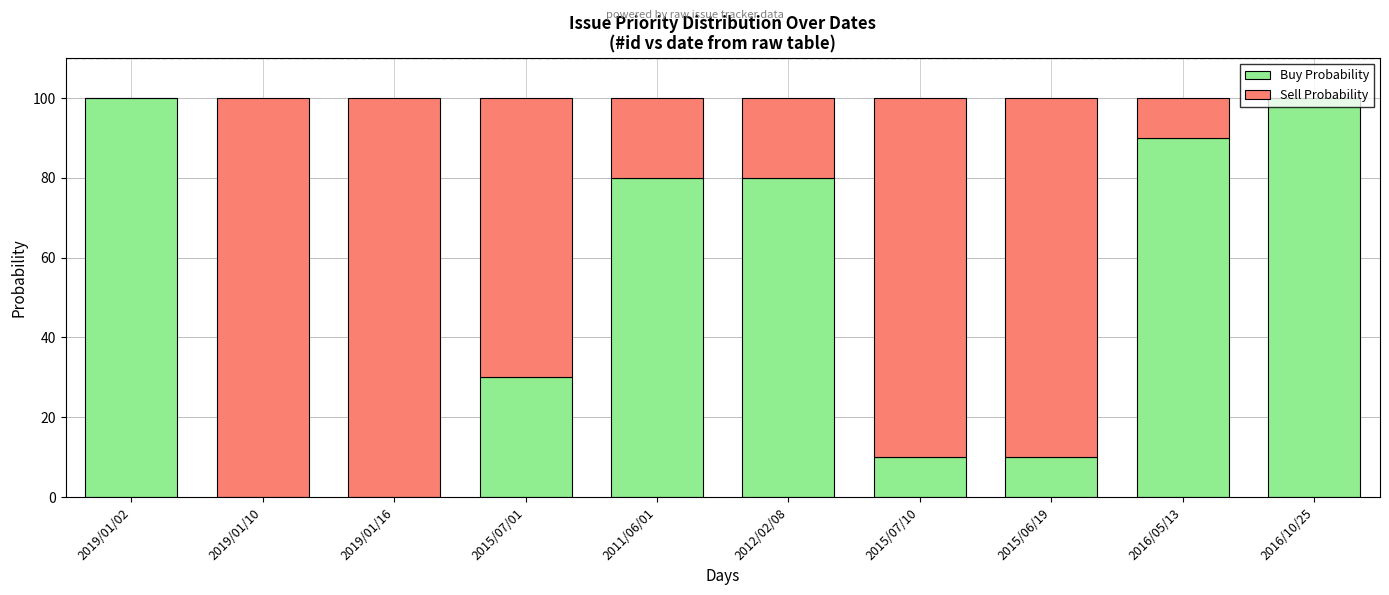

True or false: Buy Probability has a value of 0 at 2019/01/16.

True